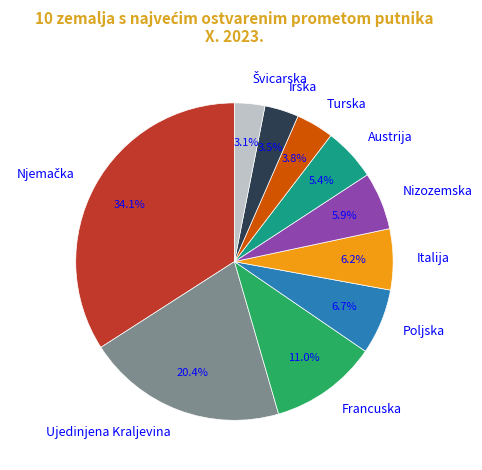

Is there a majority slice in this chart?

No